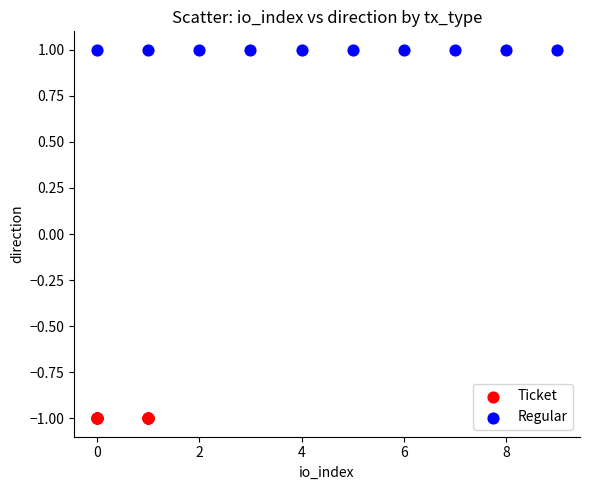

Which series contains the lowest Y value?

Ticket